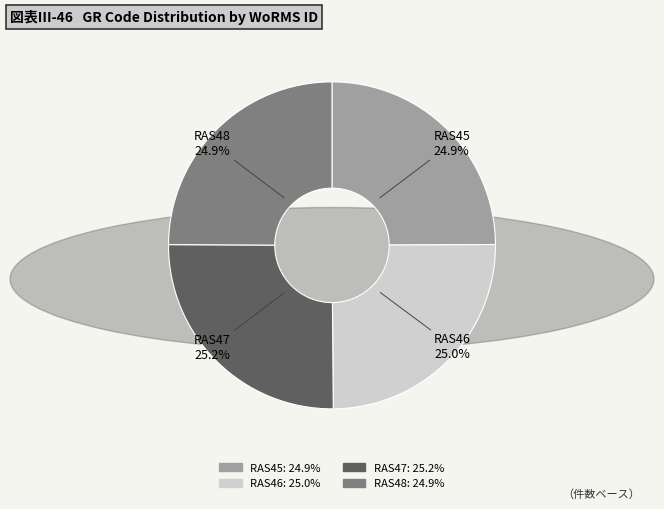

What percentage do RAS45 and RAS46 together represent?

49.9%